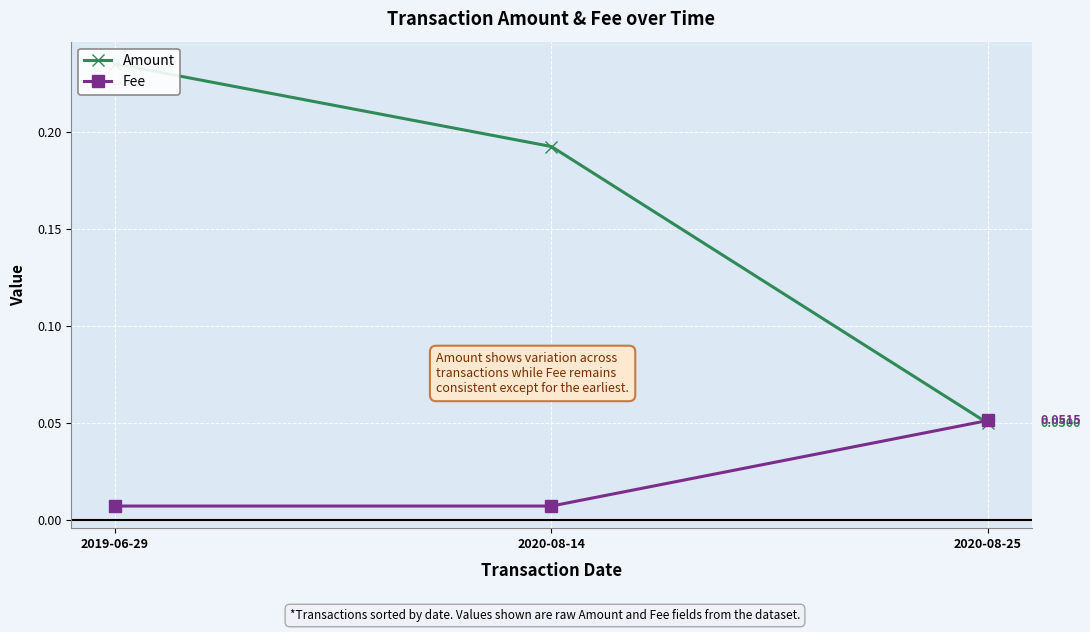

Is the value of Amount at 2020-08-25 greater than the value of Fee at 2019-06-29?

Yes